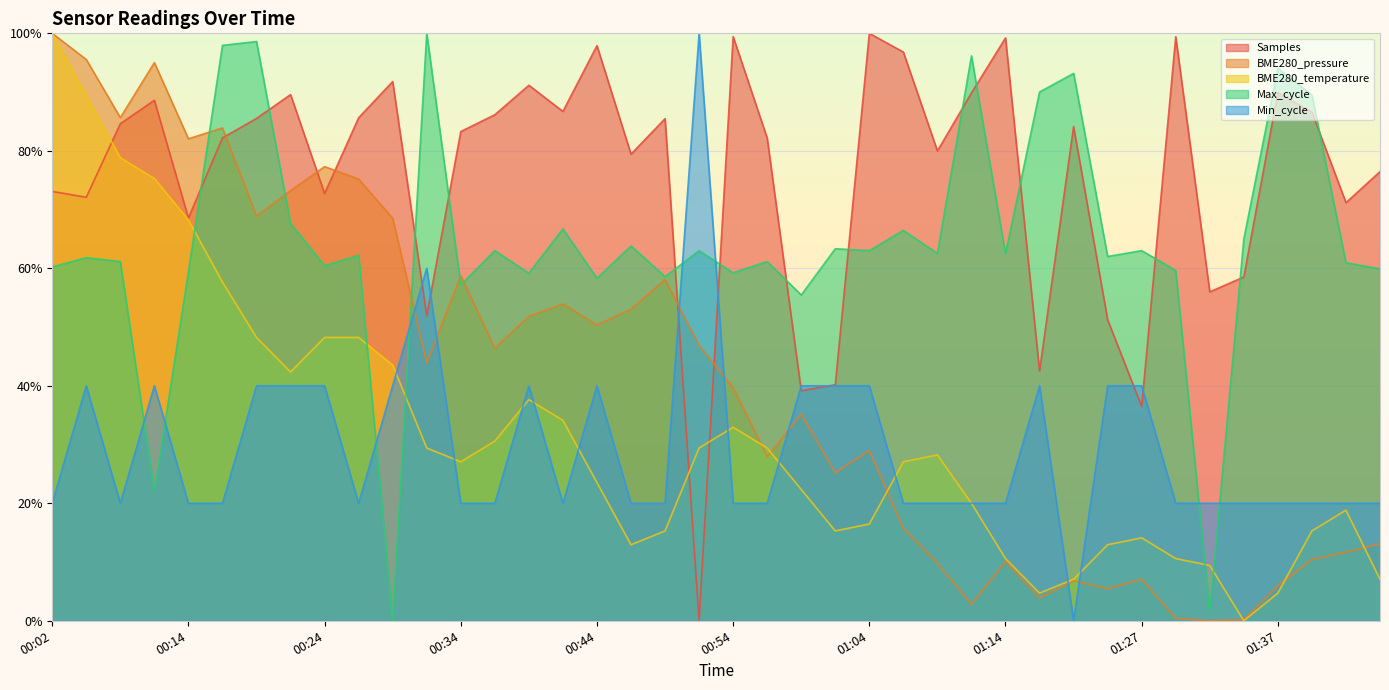

What position from the left is 01:19?

31